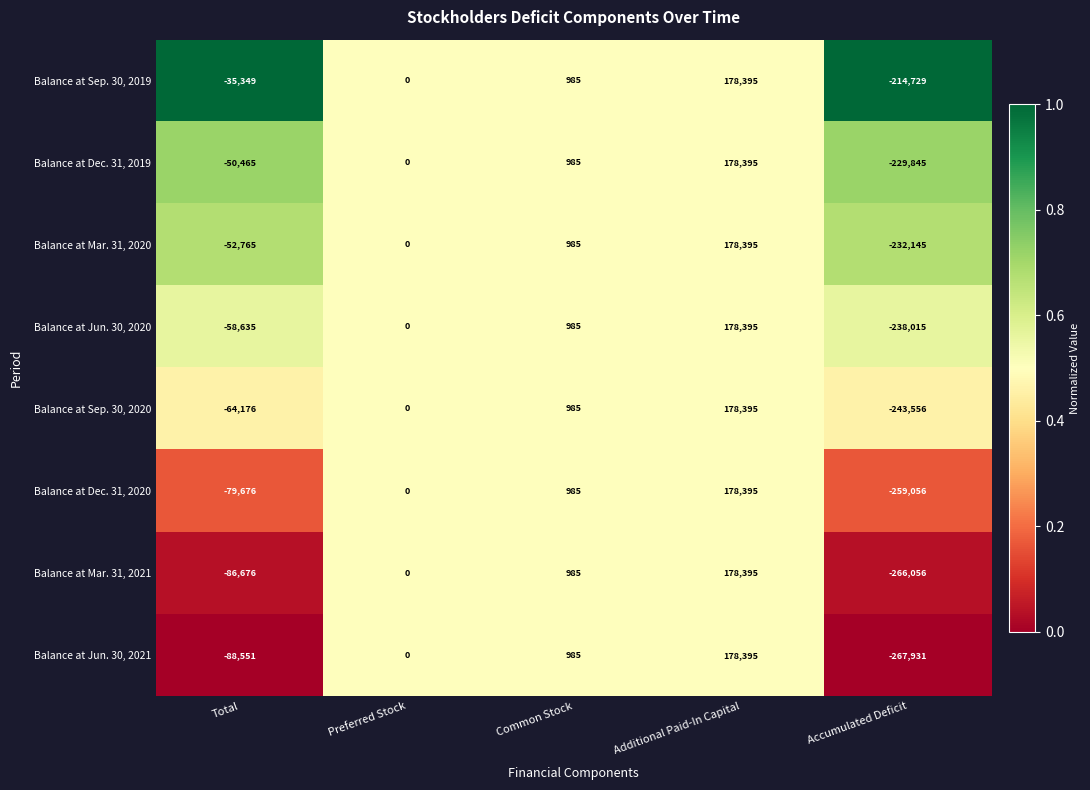

What value does the Balance at Mar. 31, 2020 series have at Additional Paid-In Capital, to the nearest 100?

178400